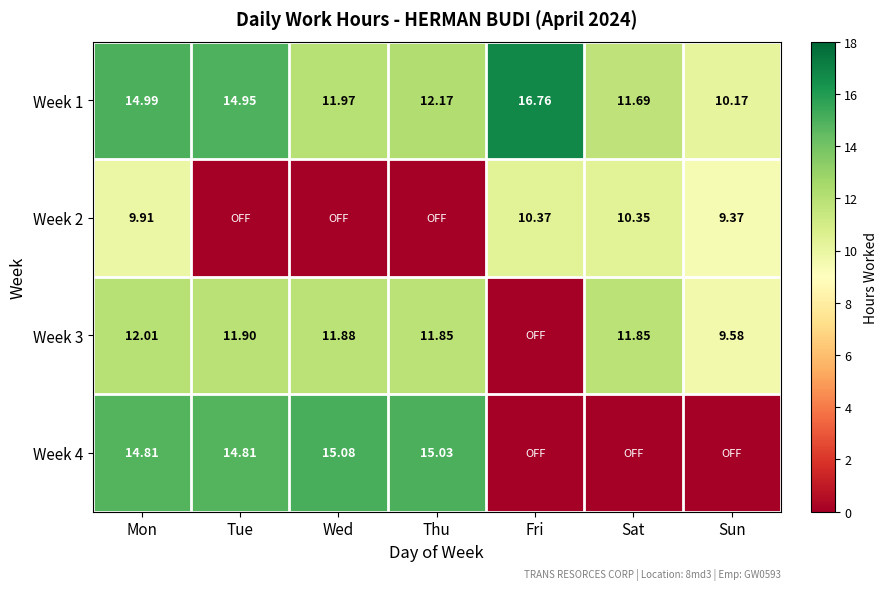

What is the difference between the highest and lowest values at Sat?

11.8